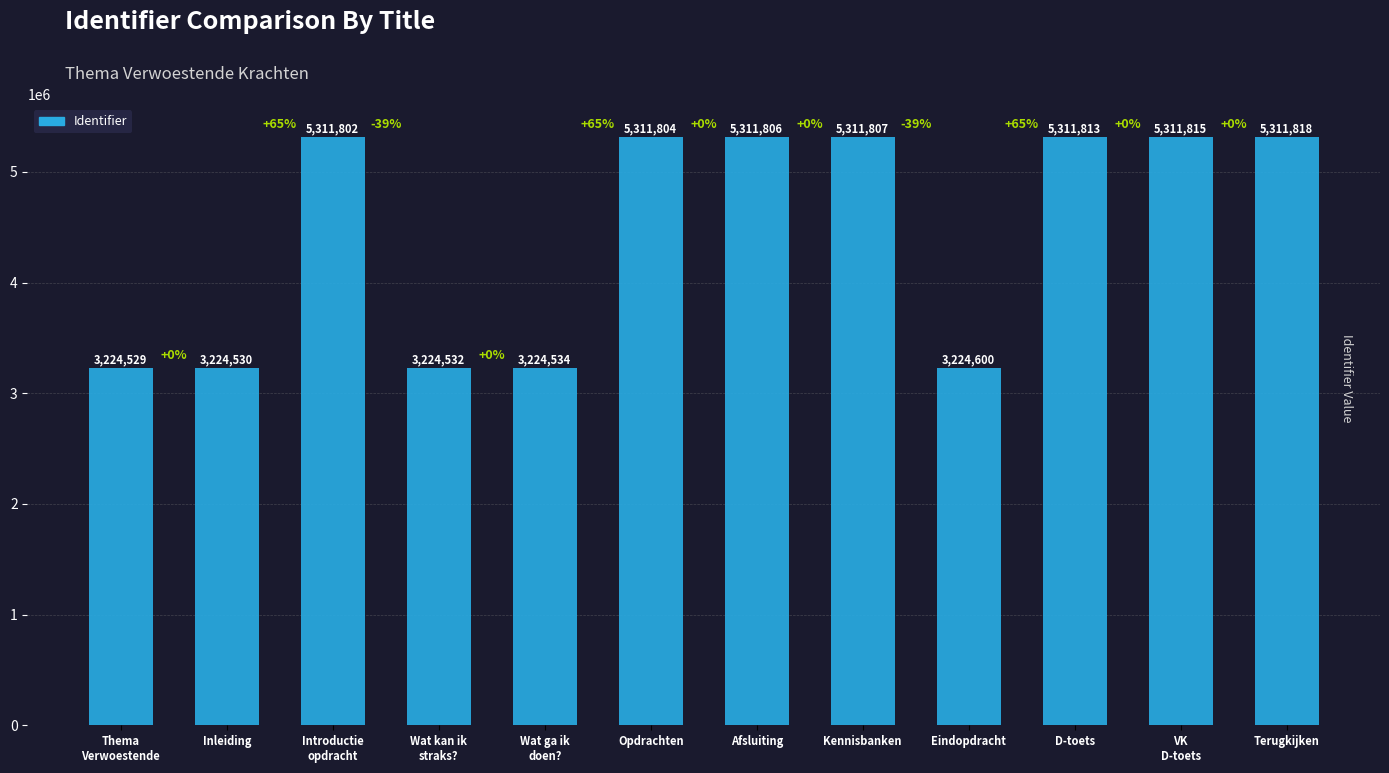

What is the value of the 7th bar from the left?

5311806